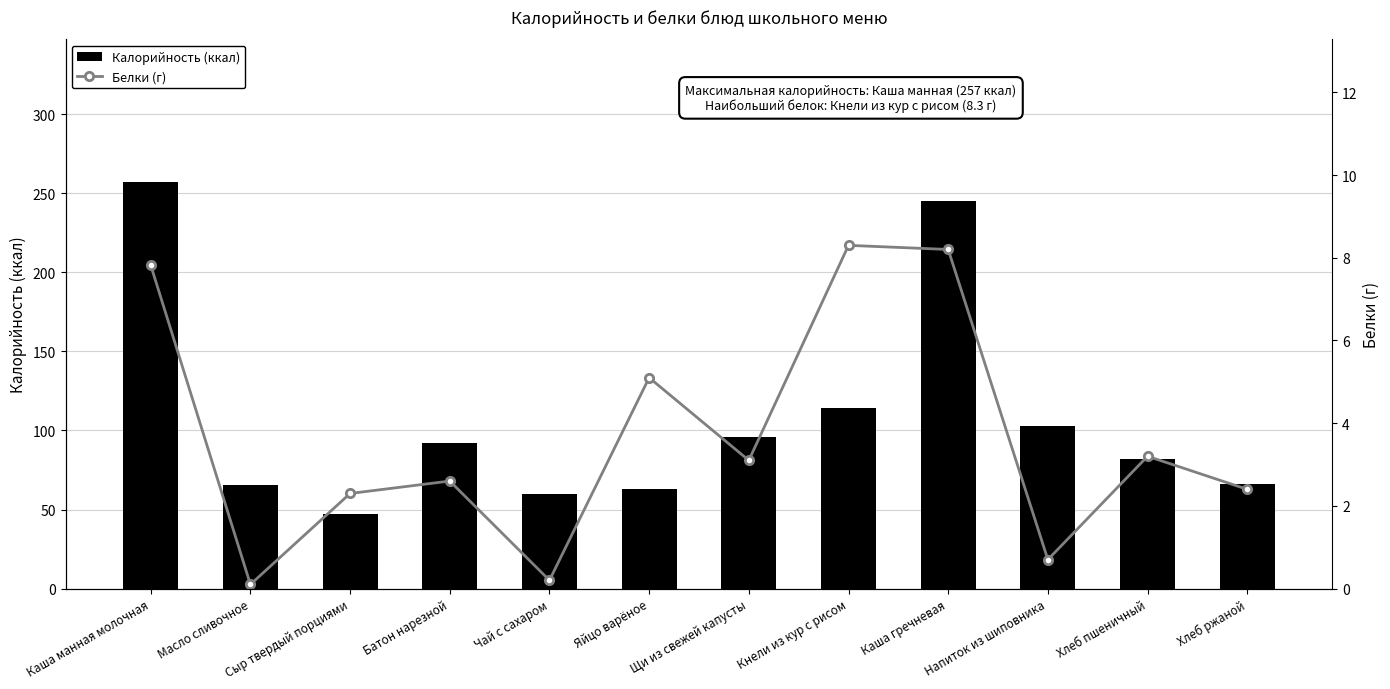

The Калорийность series shows 63.0 at Яйцо варёное. True or false?

True